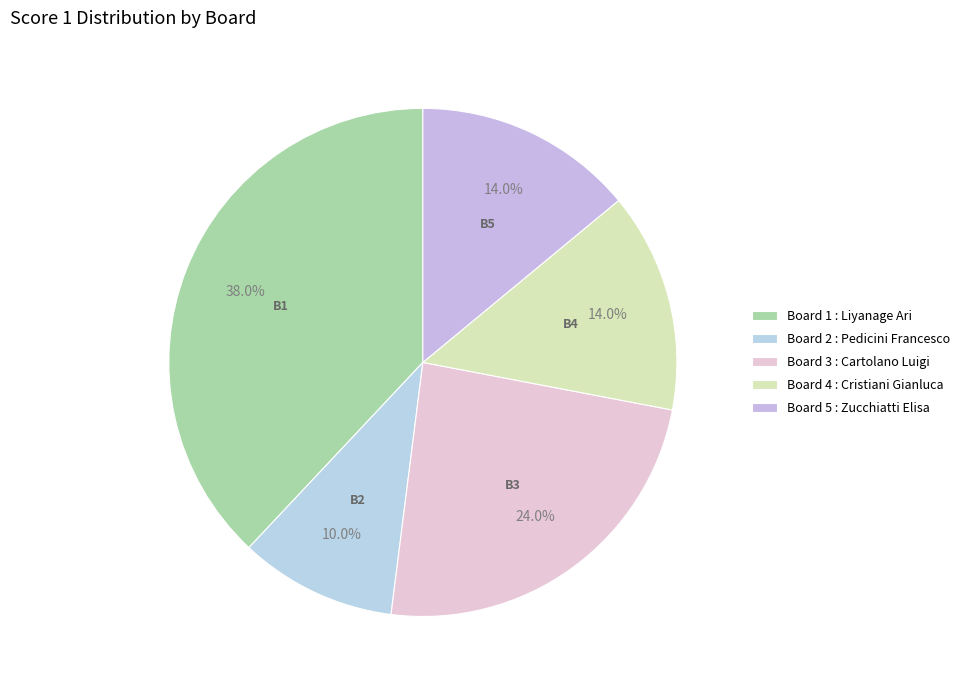

Is there any slice that represents more than half of the pie?

No